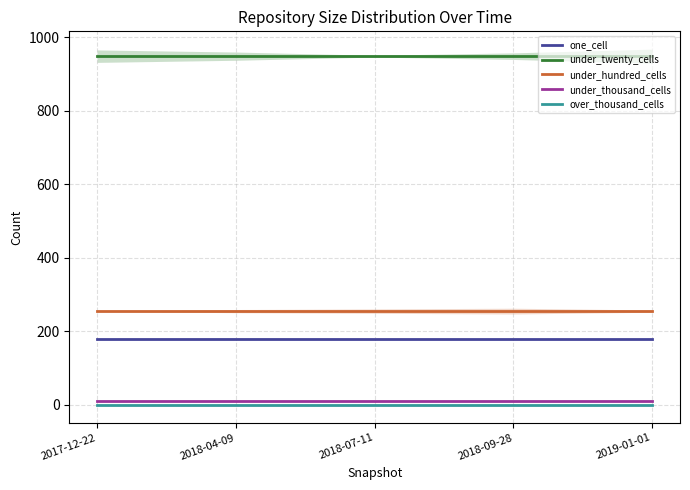

Which series has the largest total across all categories?

under_twenty_cells